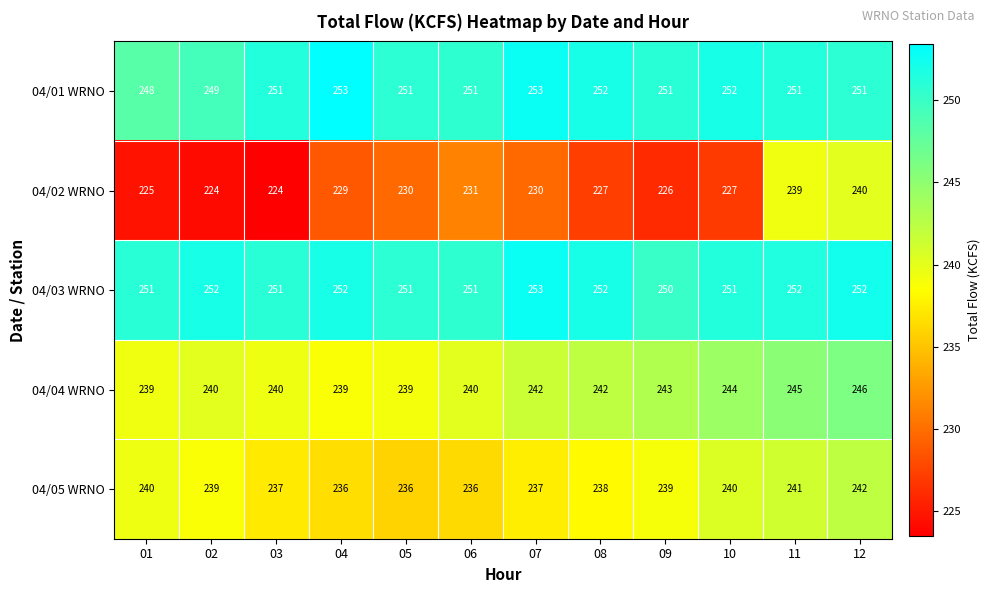

Read the 04/04 WRNO value at 03.

240